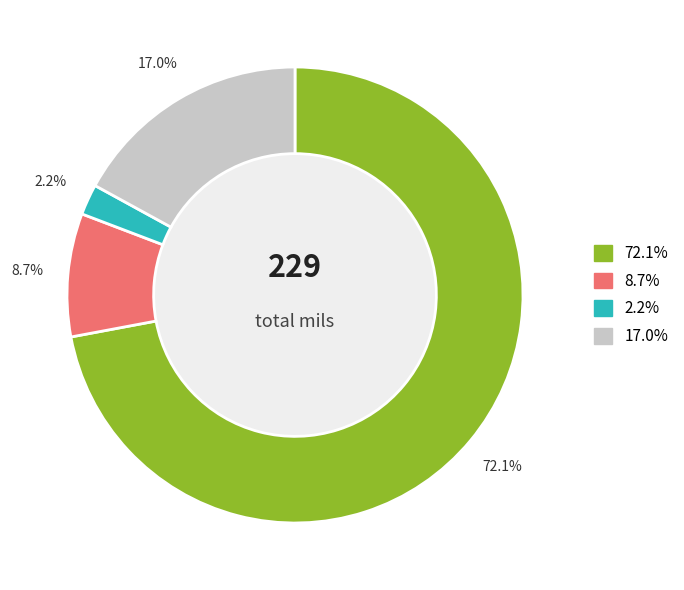

Count the number of slices in the pie.

4